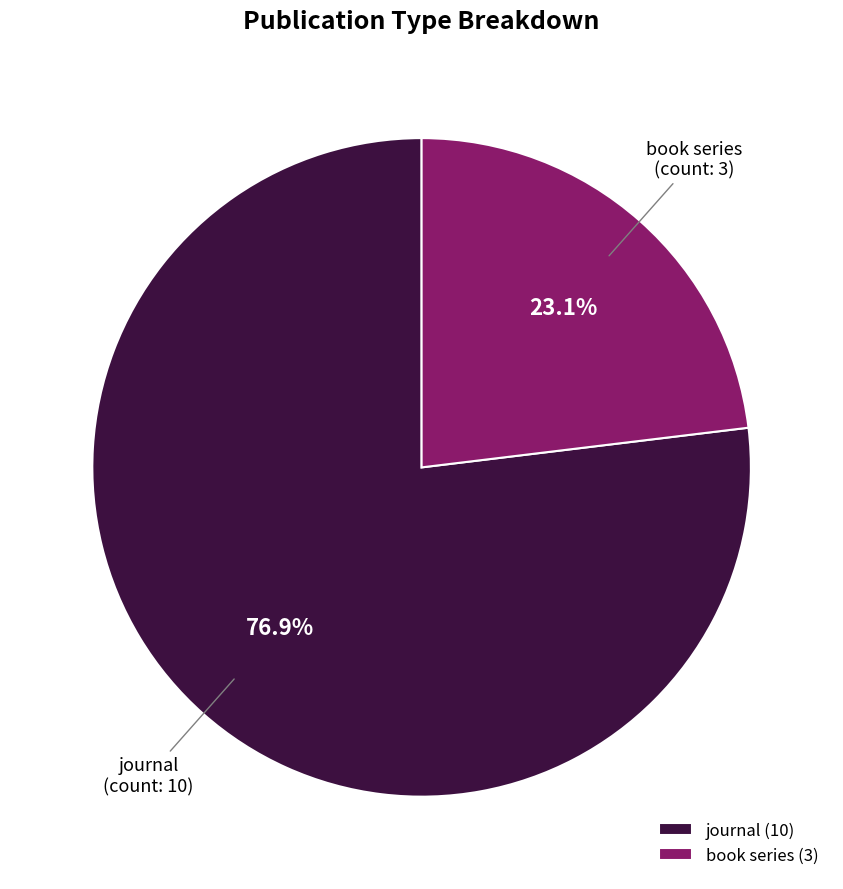

What percentage do book series and journal together represent?

100.0%